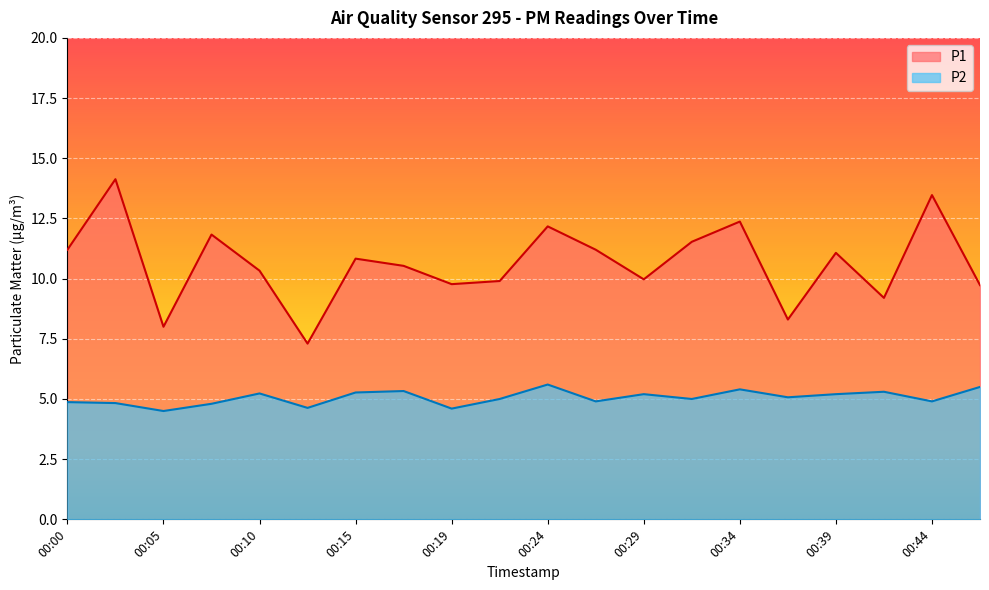

What is the sum of all P2 values?

101.1